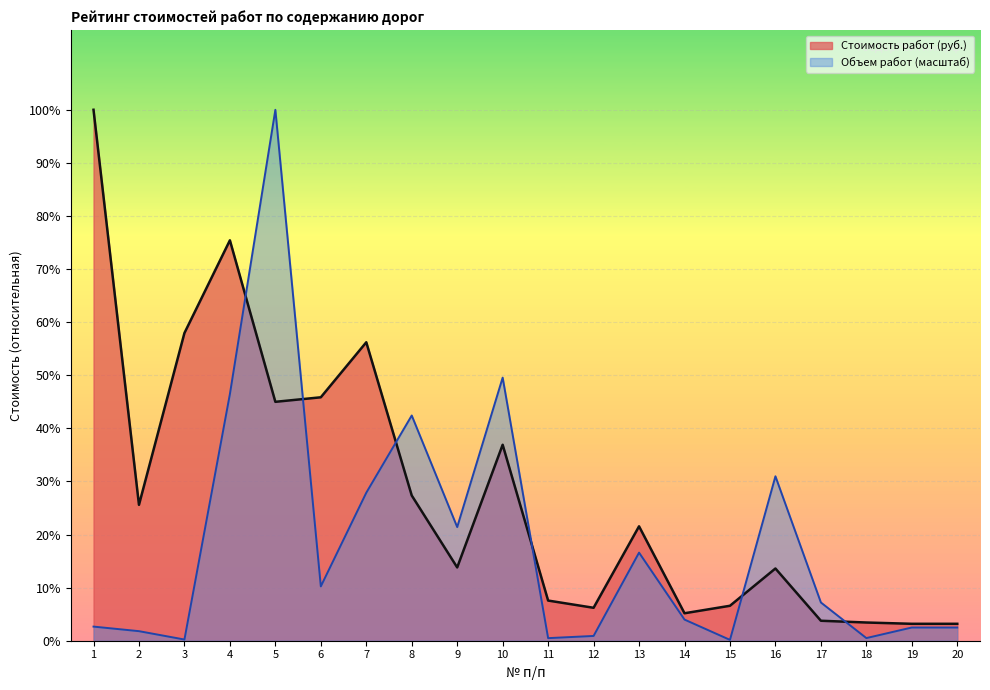

Between 3 and 14, which series saw the biggest shift?

Стоимость работ (руб.)